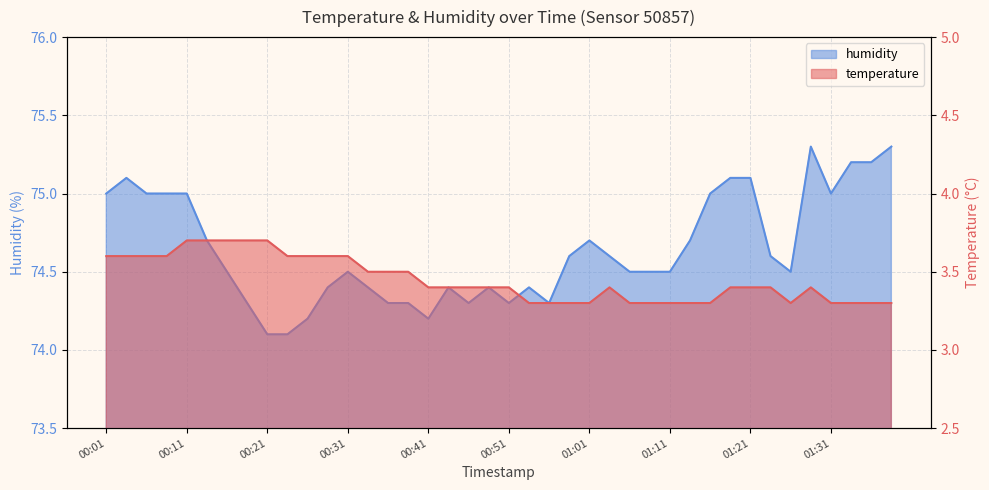

True or false: humidity has a value of 75.0 at 00:06.

True